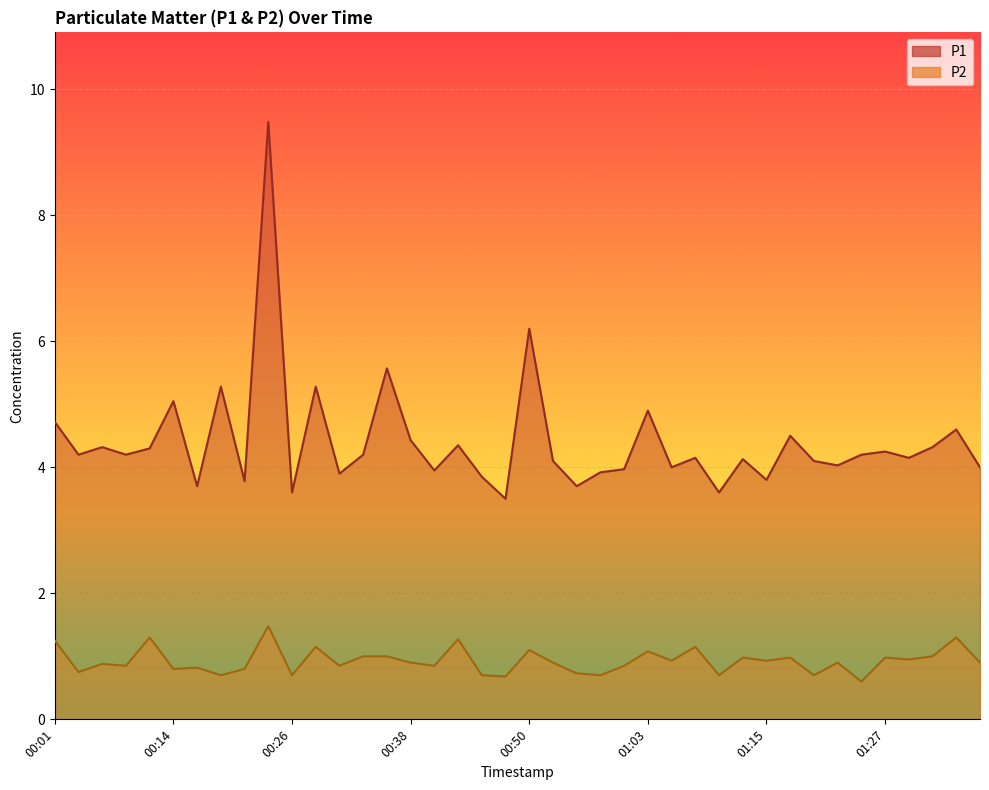

What is the difference between the P2 values at 00:36 and 00:14?

0.2